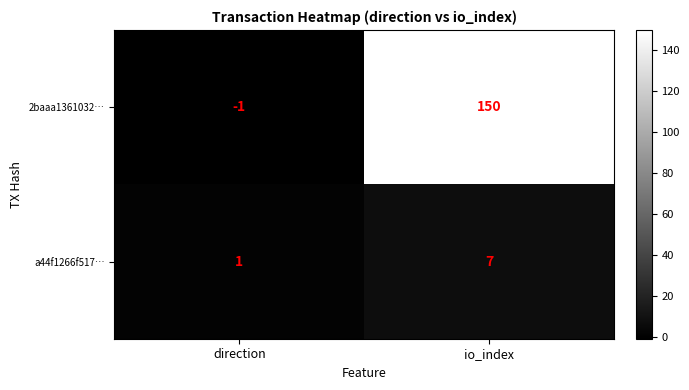

The value of a44f1266f517… at io_index is 7. True or false?

True